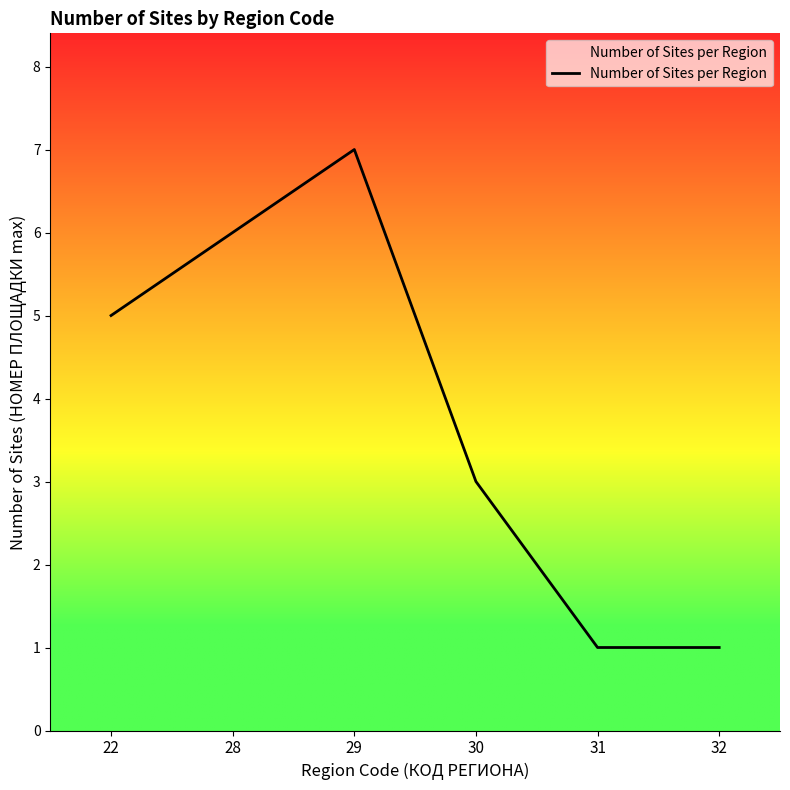

Reading left to right, transcribe all the data shown in this chart.

5	6	7	3	1	1